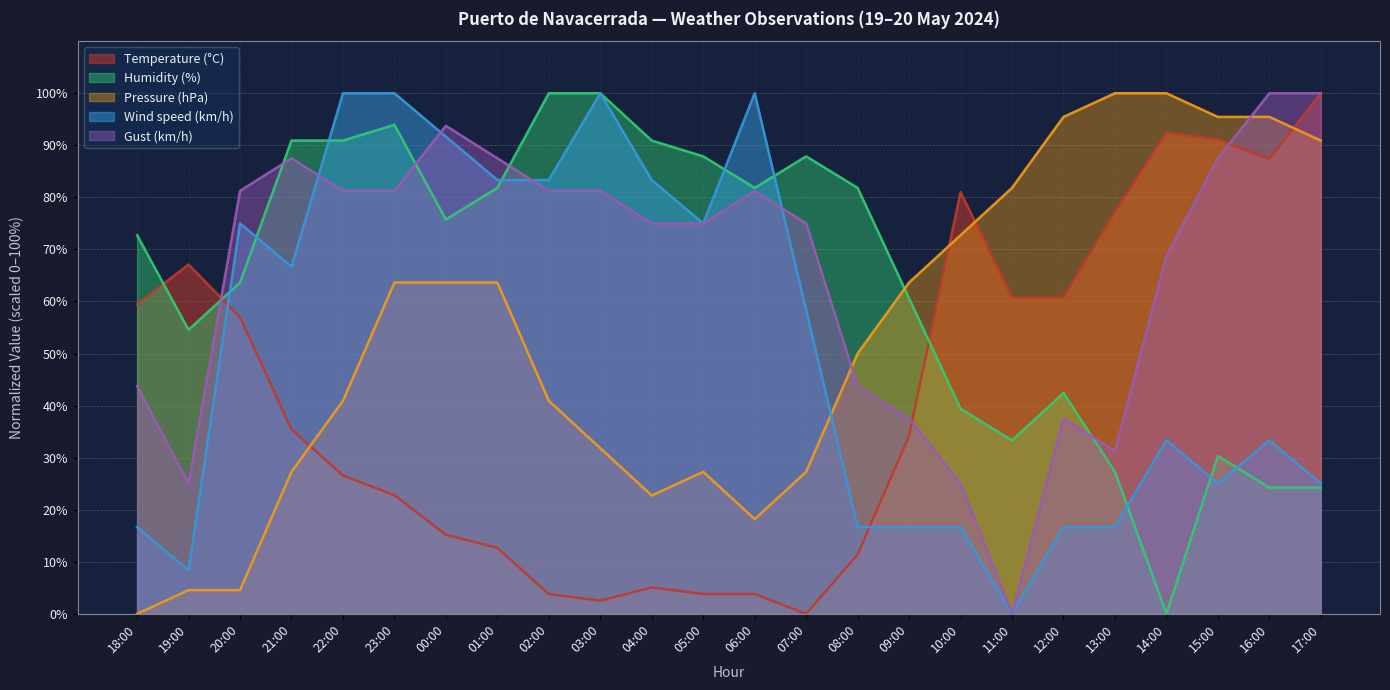

What is the label of the 12th point from the left?

05:00